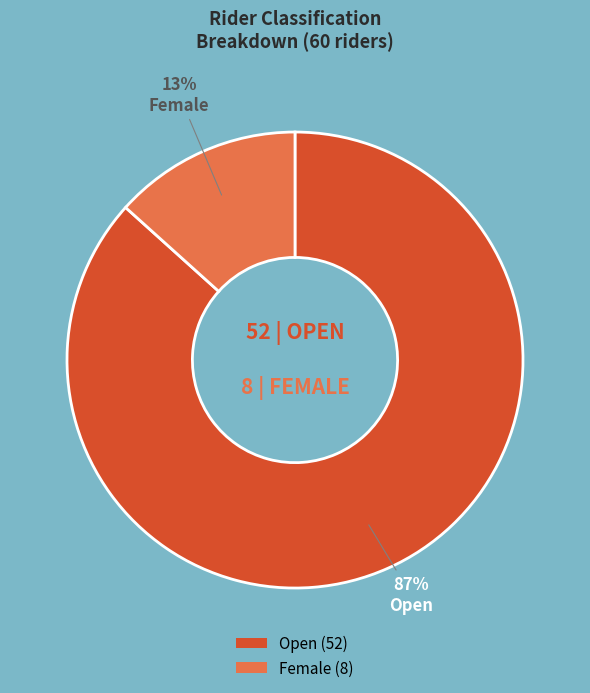

Is there any slice that represents more than half of the pie?

Yes